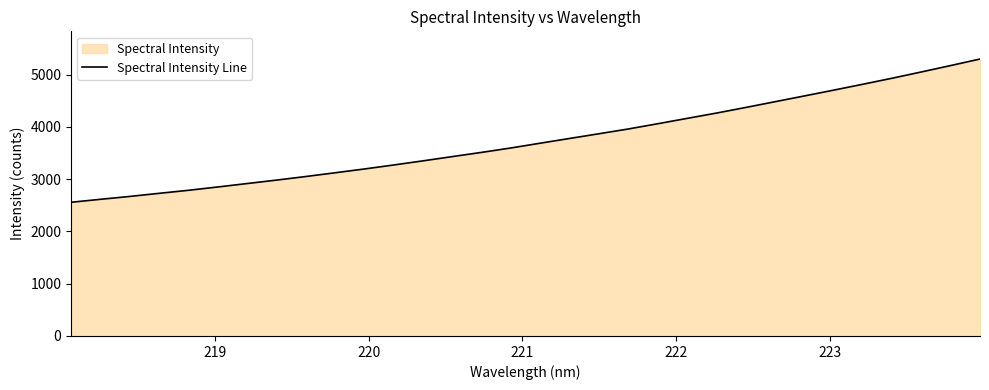

What is the difference between the maximum and minimum values?

2739.4